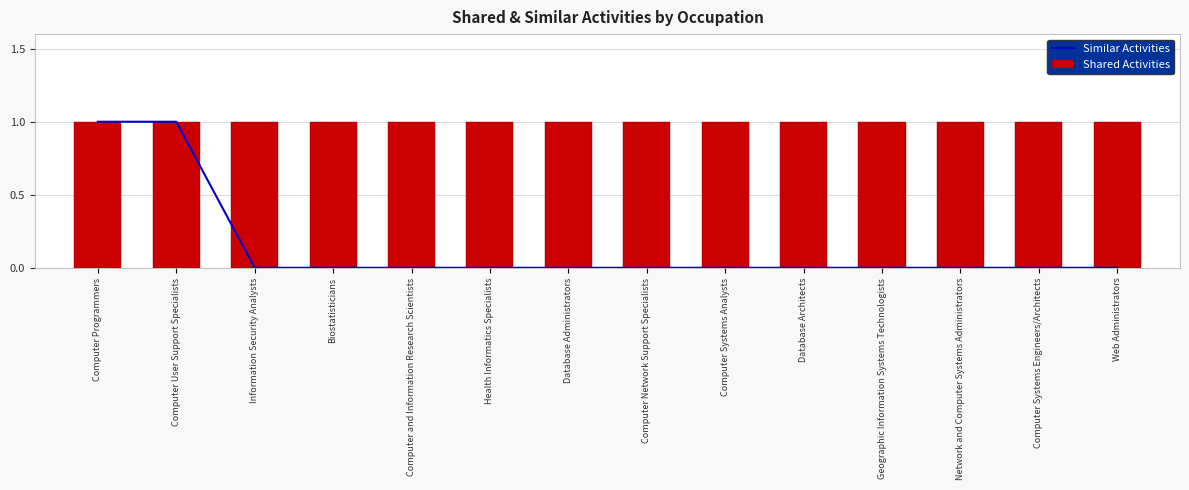

Which series has the widest spread of values?

Similar Activities